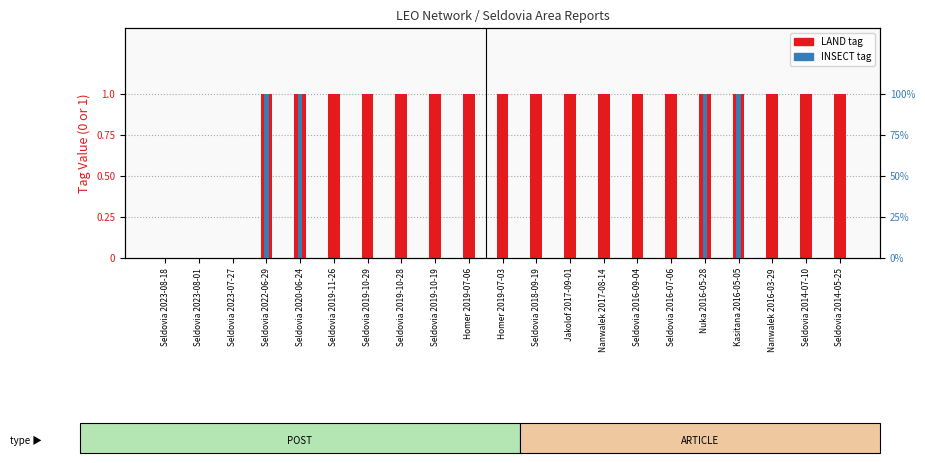

The LAND series shows 0 at Seldovia 2019-10-28. True or false?

False